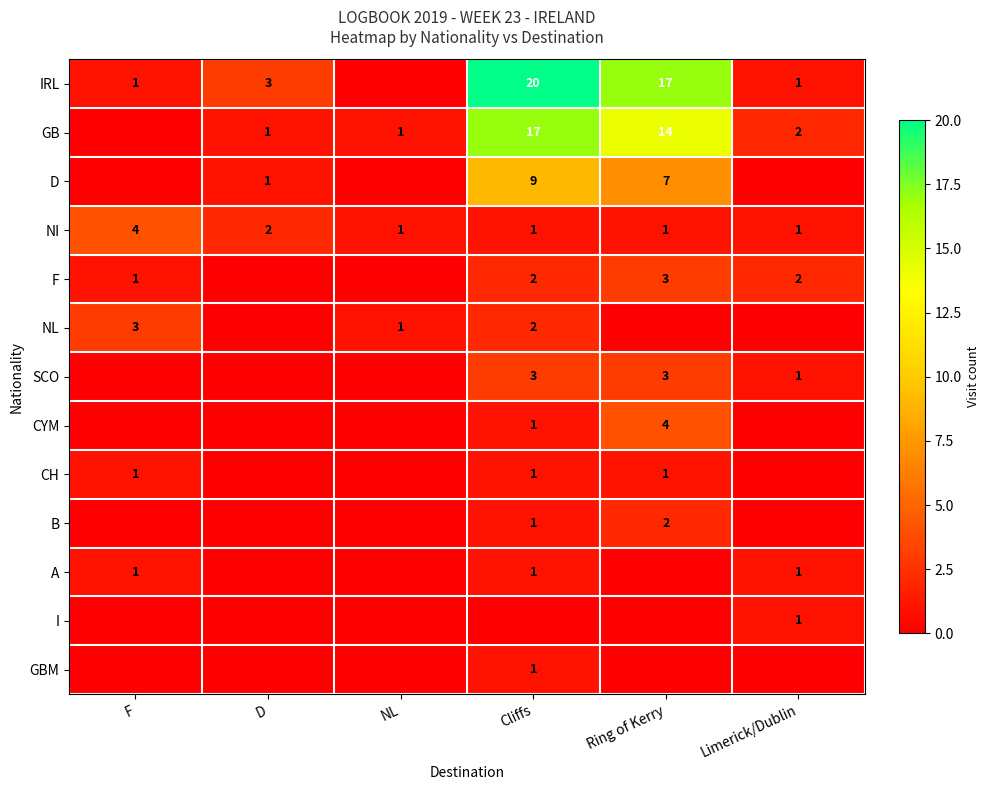

What is the total value across all series at D?

7